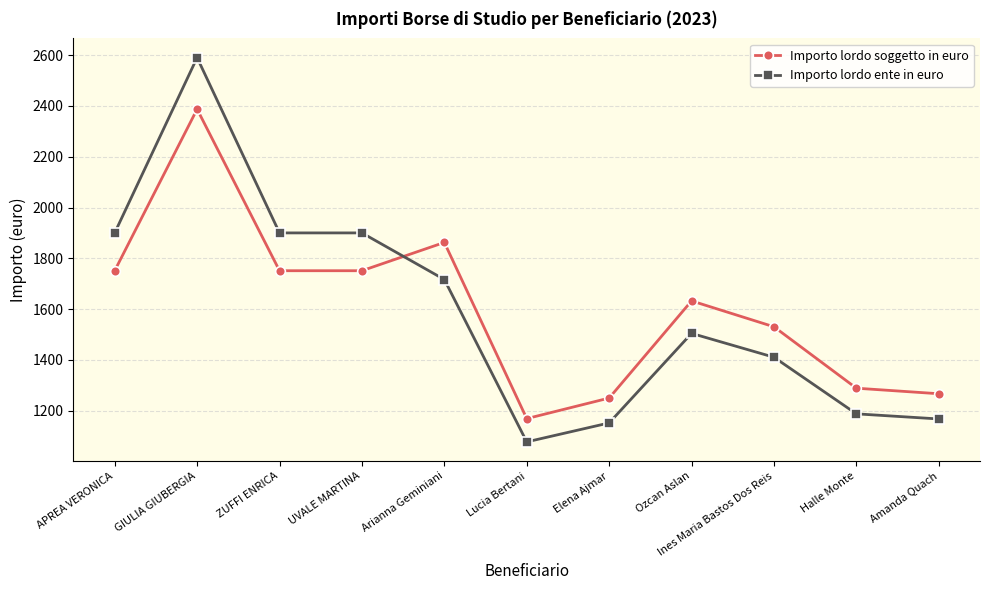

In Importo lordo soggetto in euro, how many points are higher than both neighbors (excluding endpoints)?

3